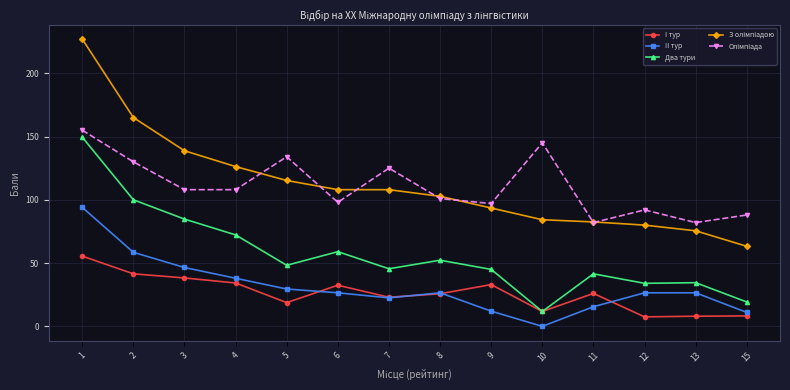

Where is the first local minimum for Два тури?

5